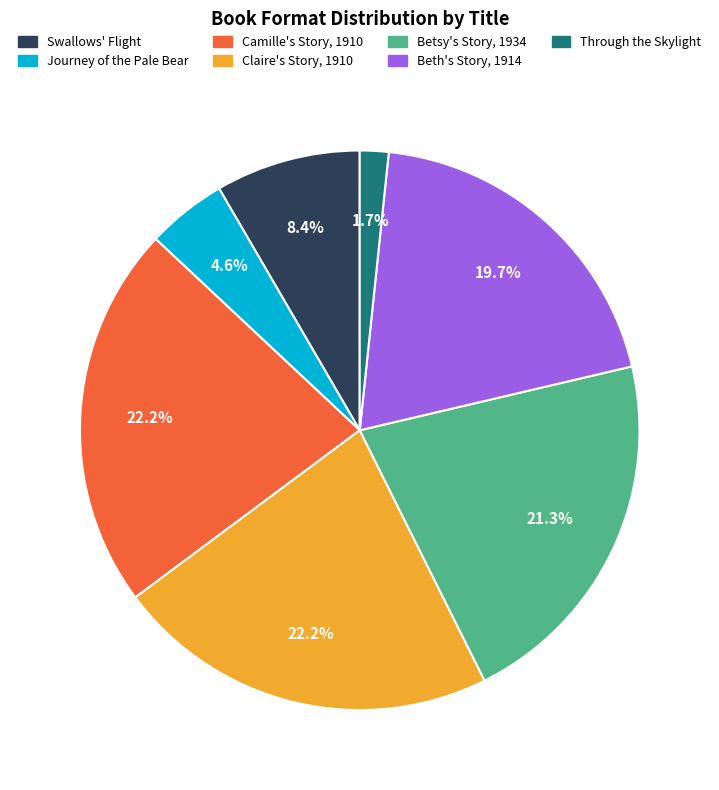

To the nearest percent, what is the average slice percentage?

14%